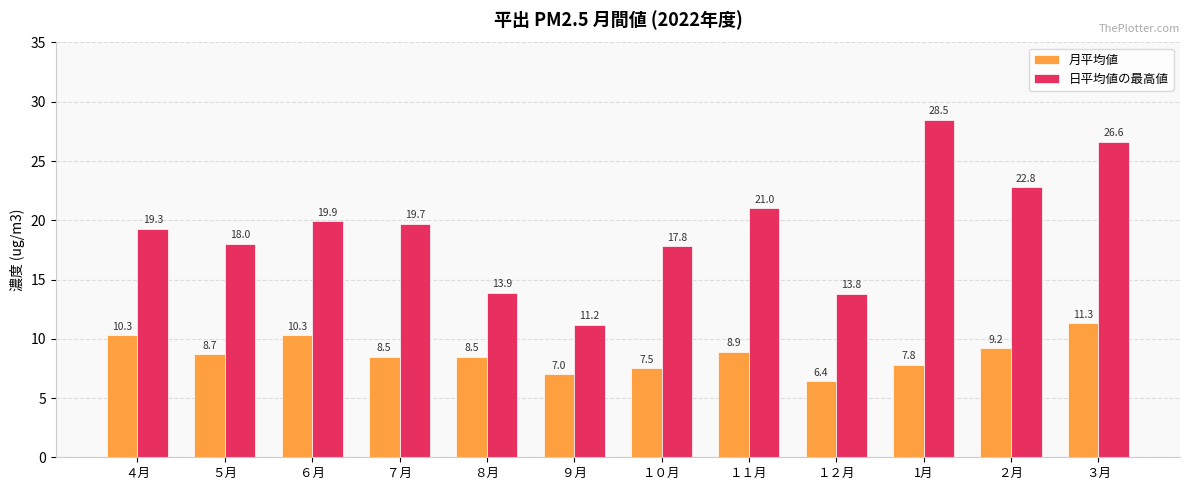

Where does the 月平均値 series first go above 8?

４月